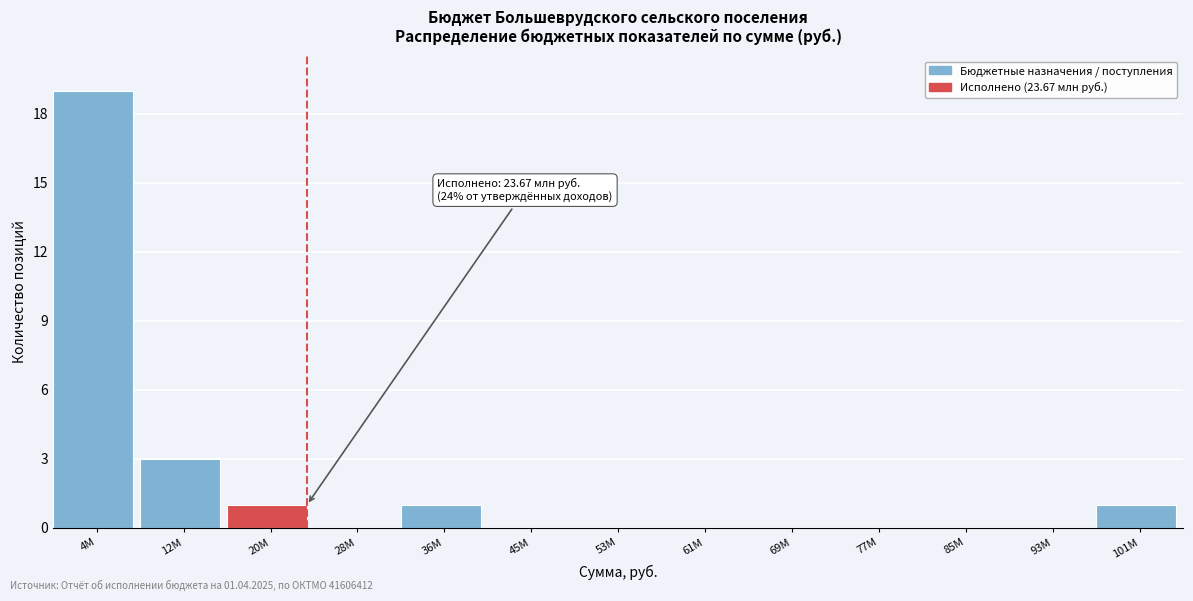

Reading right to left, extract all data points from this chart.

101M=1	93M=0	85M=0	77M=0	69M=0	61M=0	53M=0	45M=0	36M=1	28M=0	20M=1	12M=3	4M=19